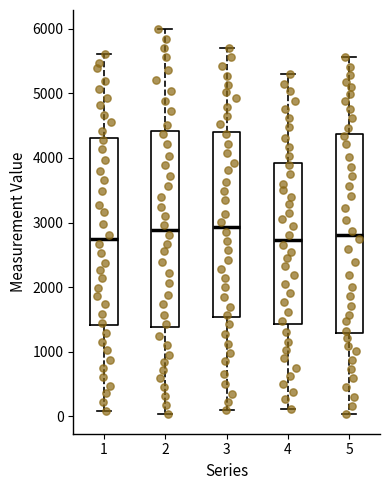

Where does the upper whisker of the box at x = 4 end on the y-axis? The values are not printed on the chart, so give them approximately, as read against the axis.

5300